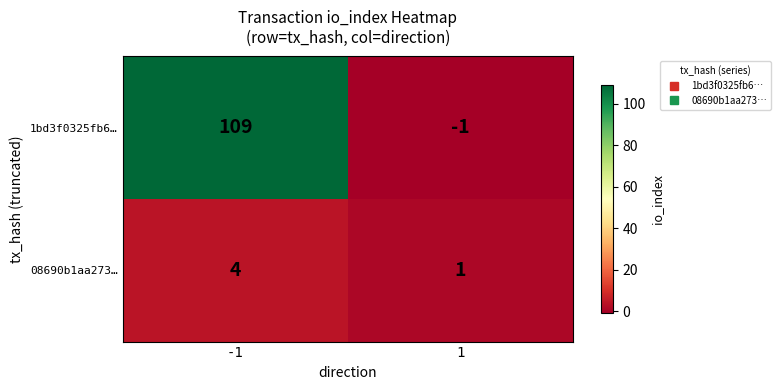

How many positive values does the 1bd3f0325fb6… series have?

1